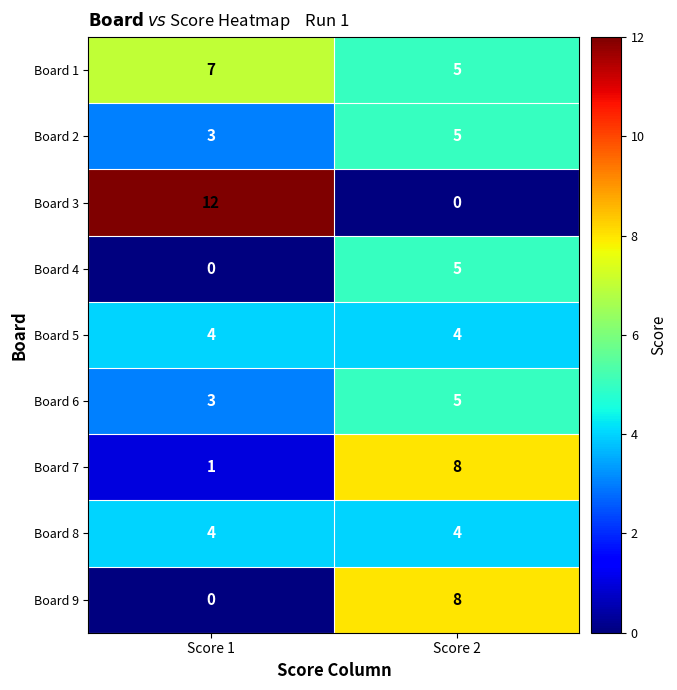

List the labels in order of Board 6 value, smallest first.

Score 1, Score 2